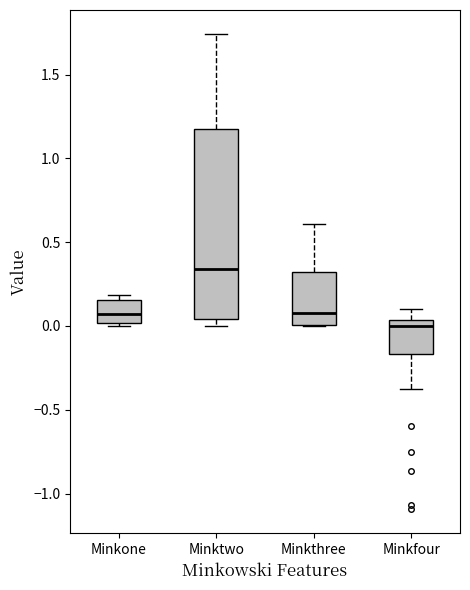

Where does the median line of the box for Minkthree sit on the y-axis? The values are not printed on the chart, so give them approximately, as read against the axis.

0.10